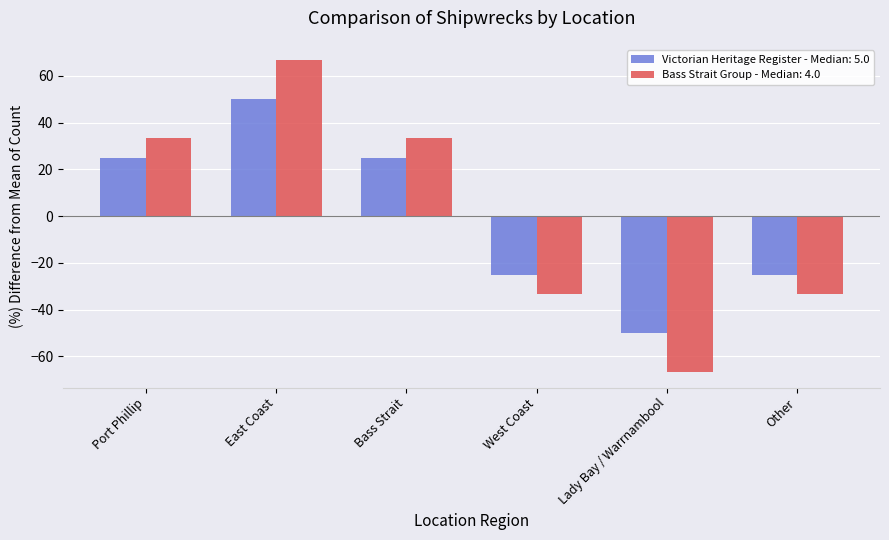

What is the difference between the second highest and second lowest values in the Bass Strait Group - Median: 4.0 series?

66.7